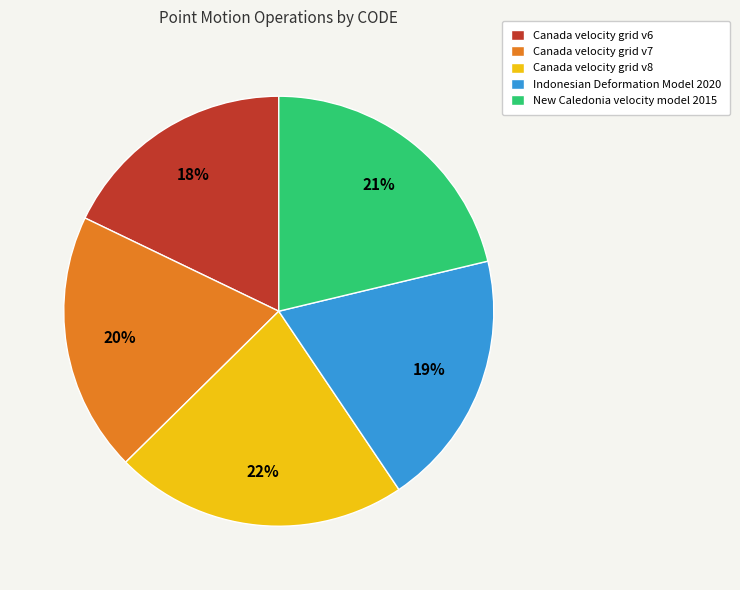

To the nearest percent, what is the combined percentage of Indonesian Deformation Model 2020 and Canada velocity grid v8?

41%